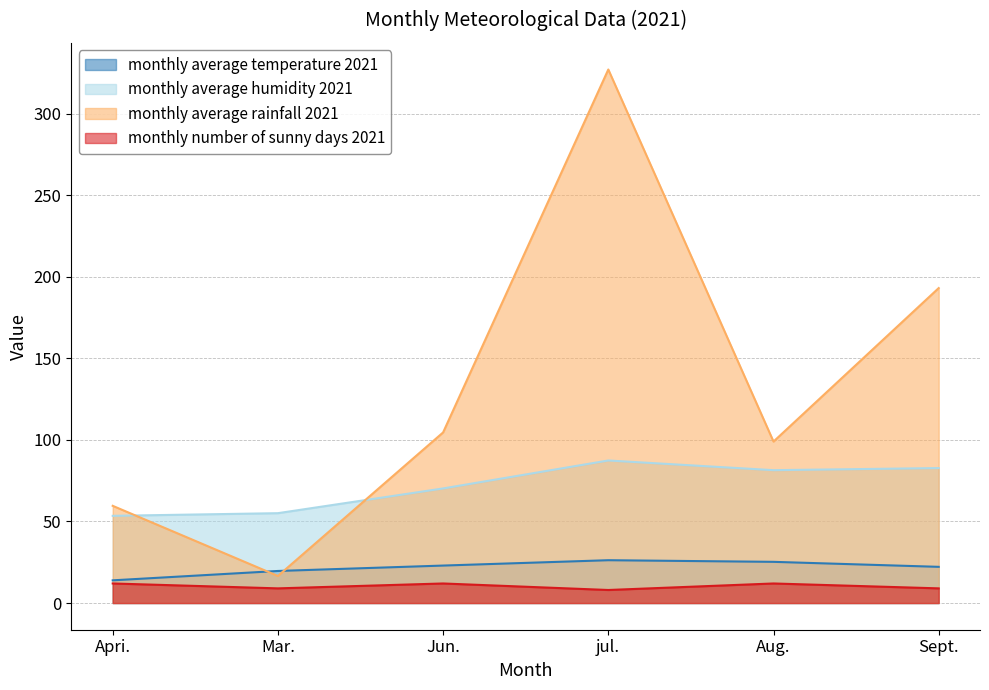

The value of monthly average rainfall 2021 at jul. is 327.1. True or false?

True